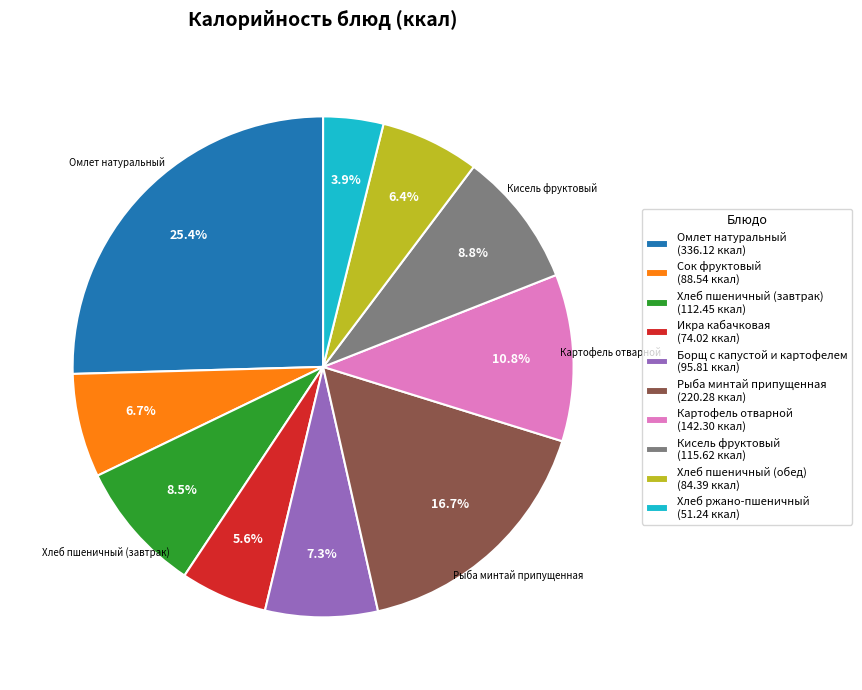

Is there any slice that represents more than half of the pie?

No